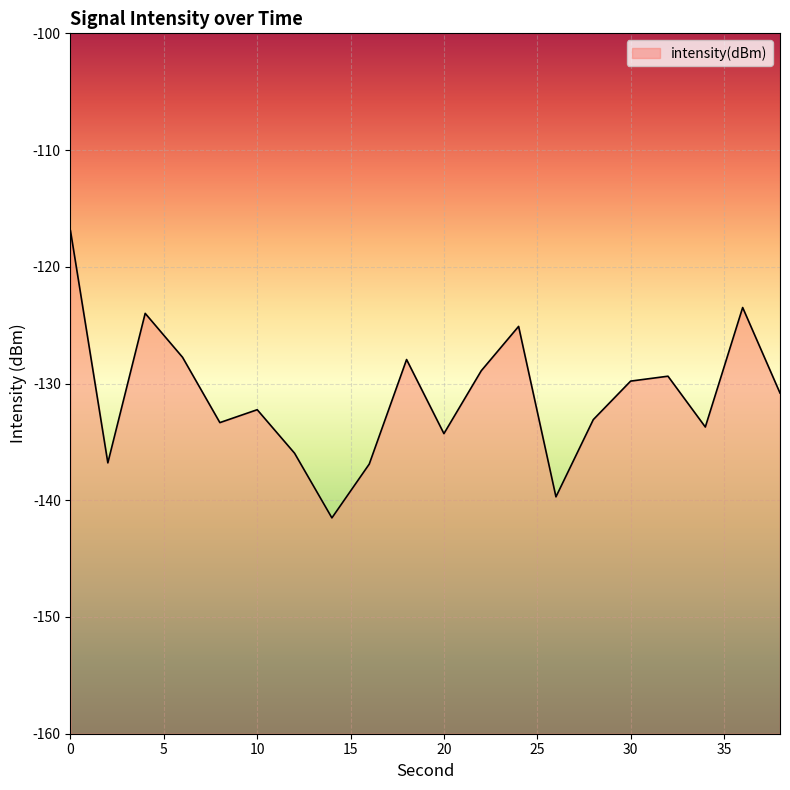

What is the greatest value displayed?

-116.9